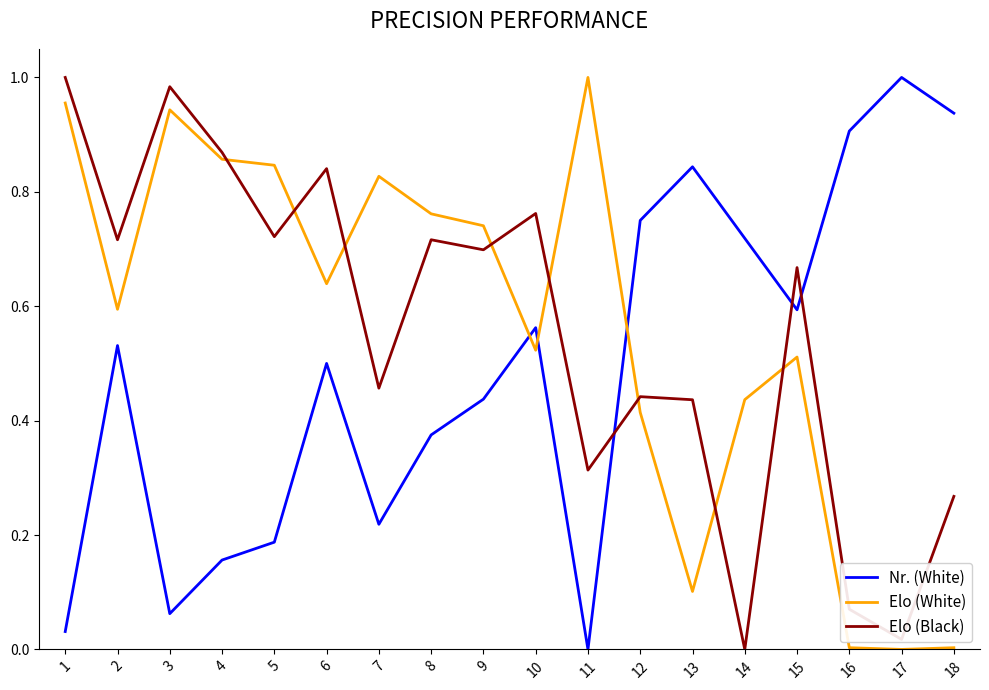

Rank the series at 16 from lowest to highest value.

Elo (White), Elo (Black), Nr. (White)